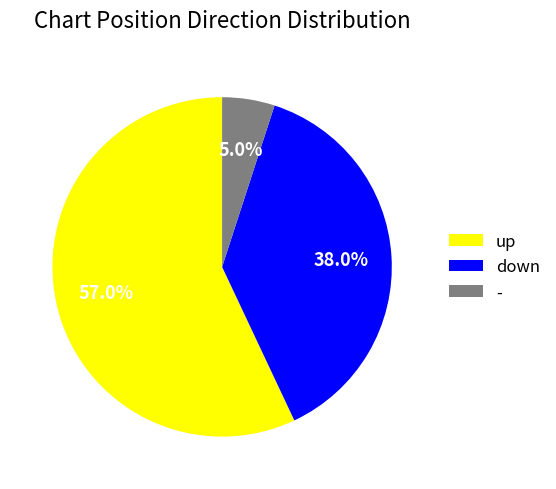

What is the ratio of the value at down to the value at up?

0.7